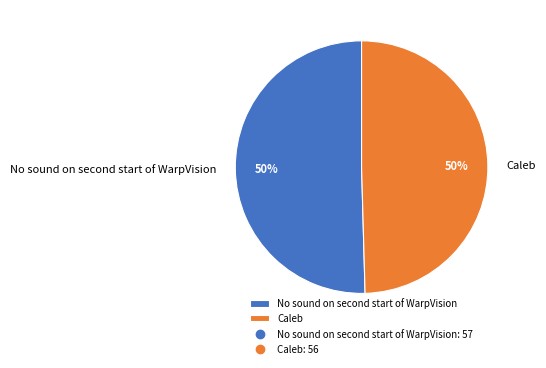

How many segments does this pie chart have?

2